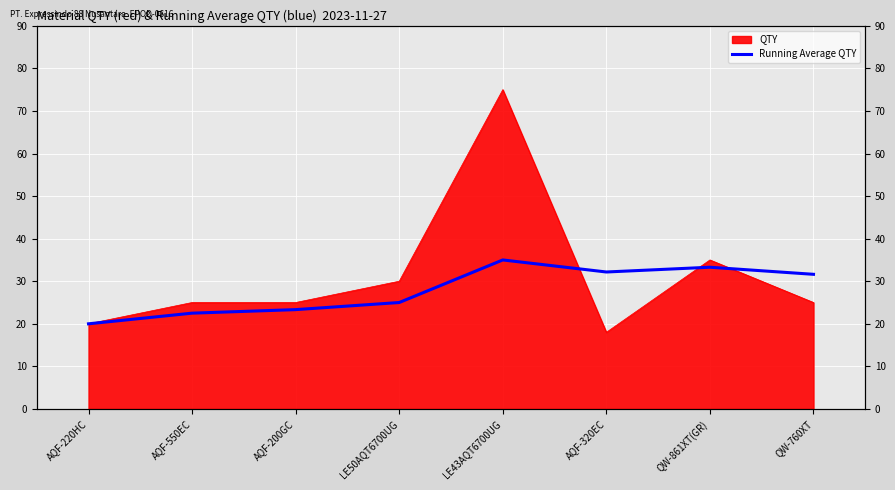

Between AQF-550EC and LE50AQT6700UG, which is larger?

LE50AQT6700UG